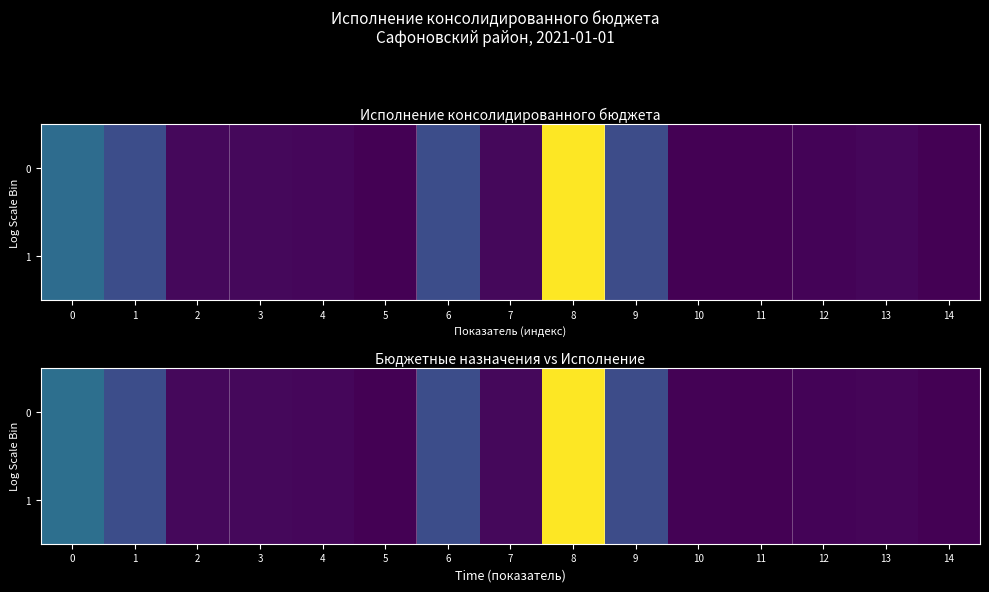

Which category has the lowest value in the 1 series?

14